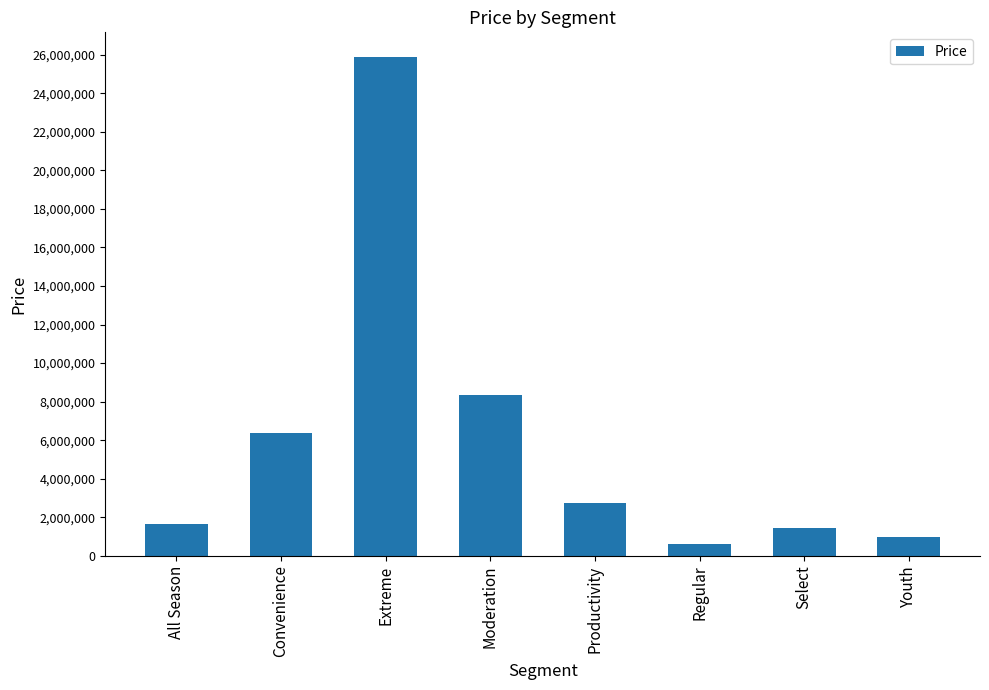

The value at Extreme is 38191543.4. True or false?

False